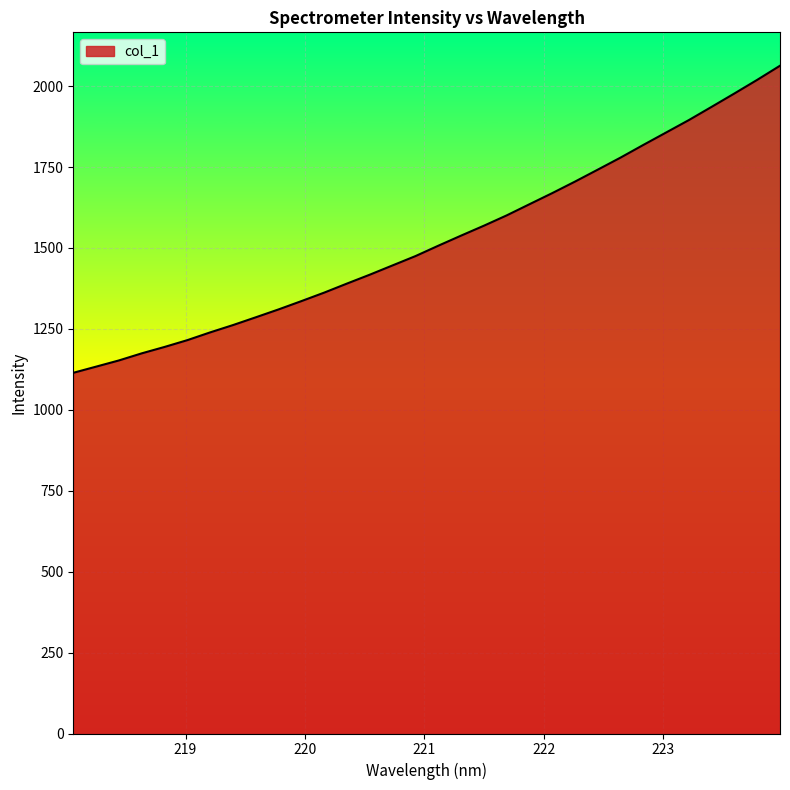

What is the sum of all values?

48821.6